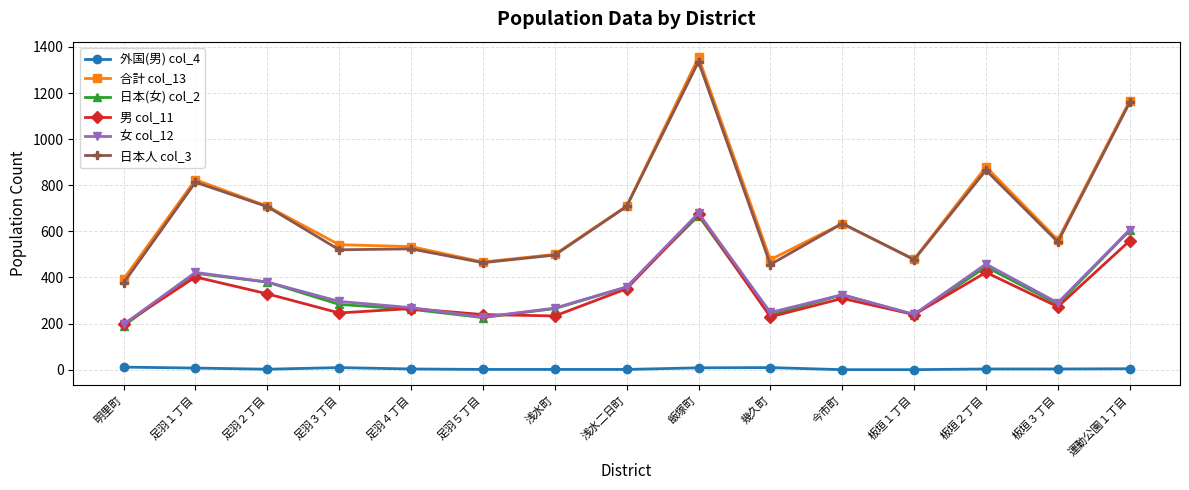

At how many categories does at least one series exceed 665?

6